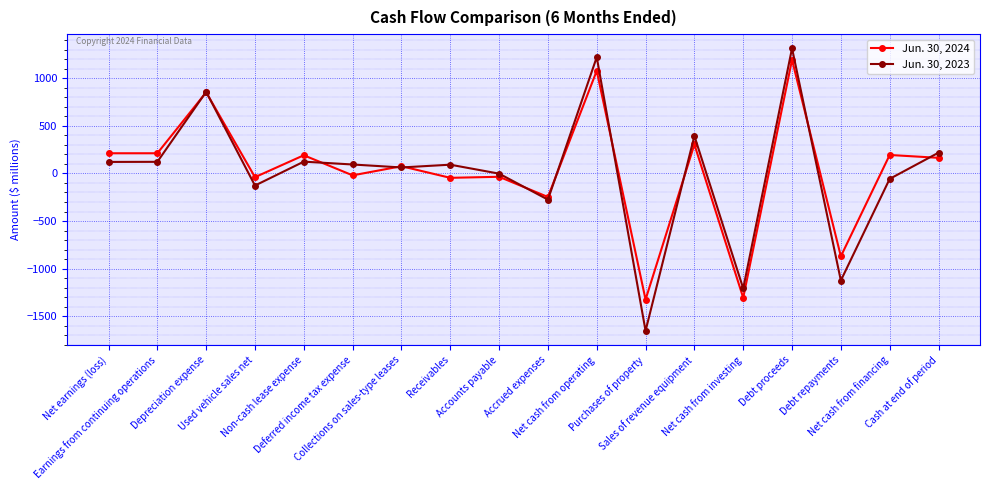

Rank the series by their maximum value, from lowest to highest.

Jun. 30, 2024, Jun. 30, 2023